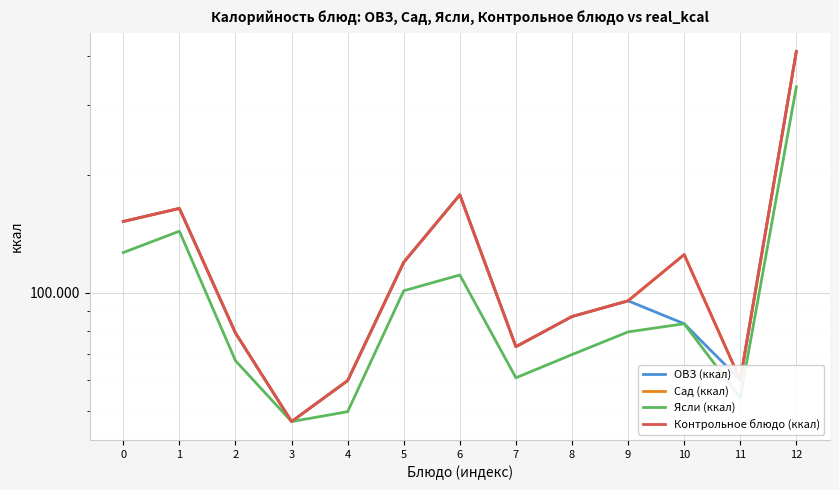

What is the value of the Сад (ккал) point at the 1st from the left?

151.9